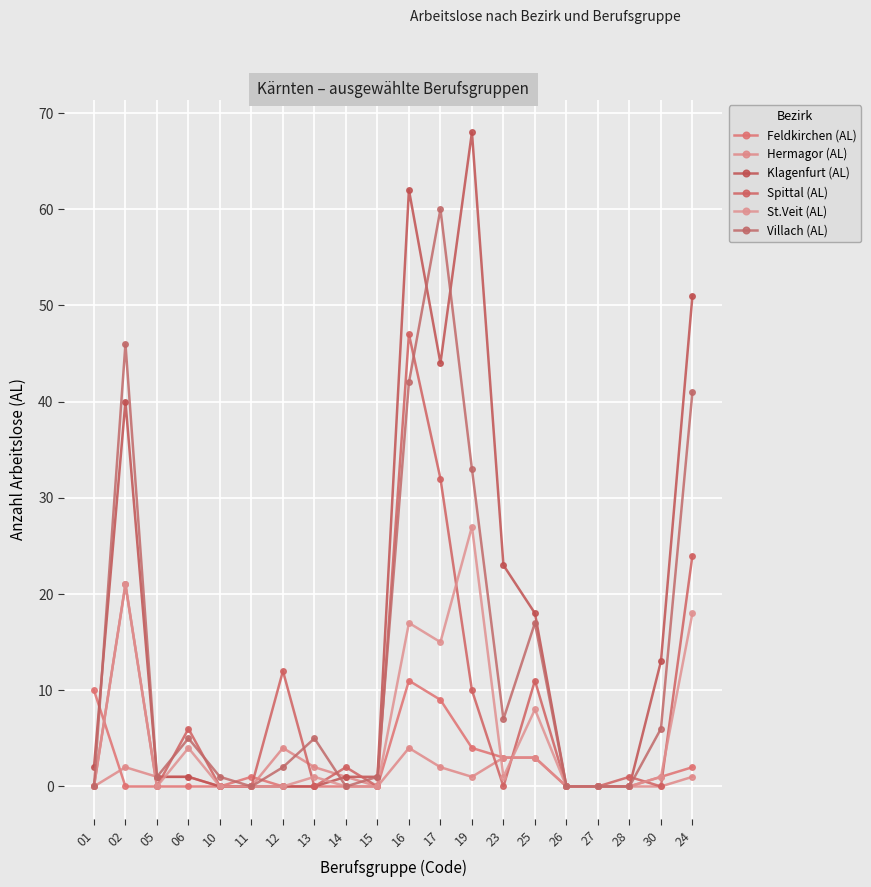

What is the total value across all series at 05?

3